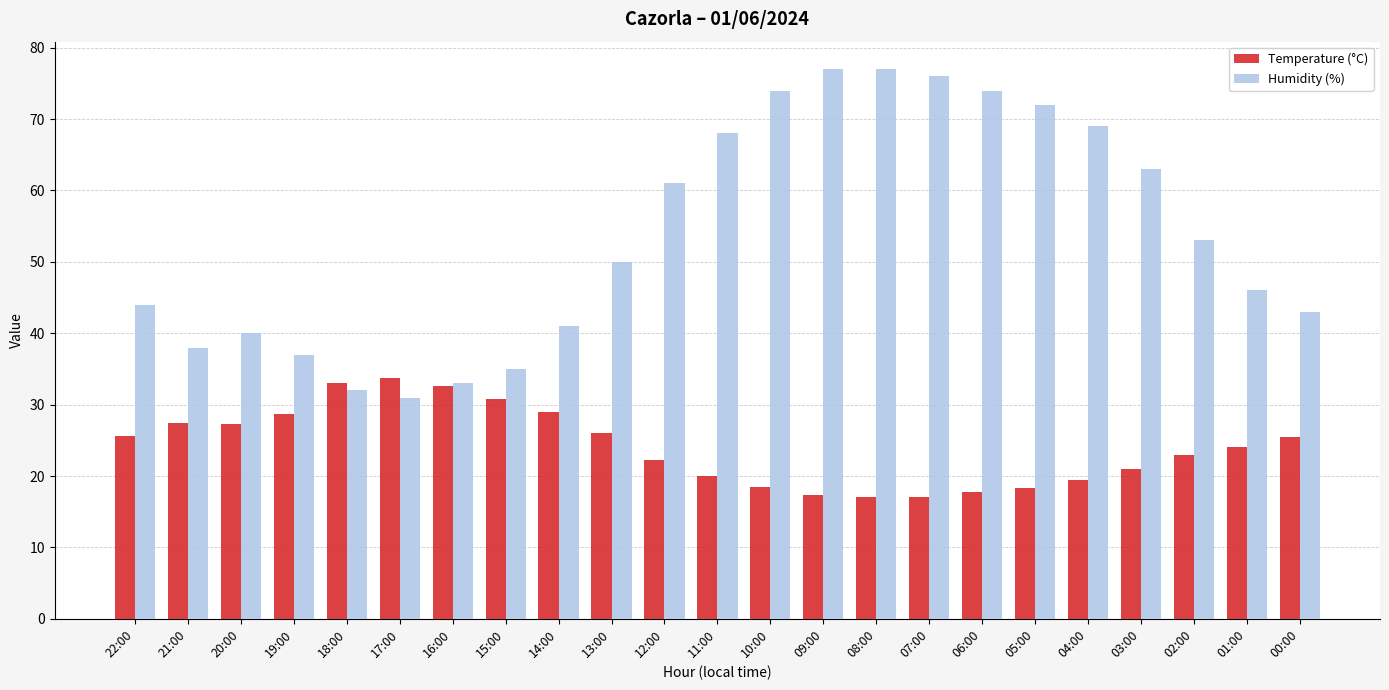

Is it true that Humidity (%) equals 73.5 at 00:00?

False